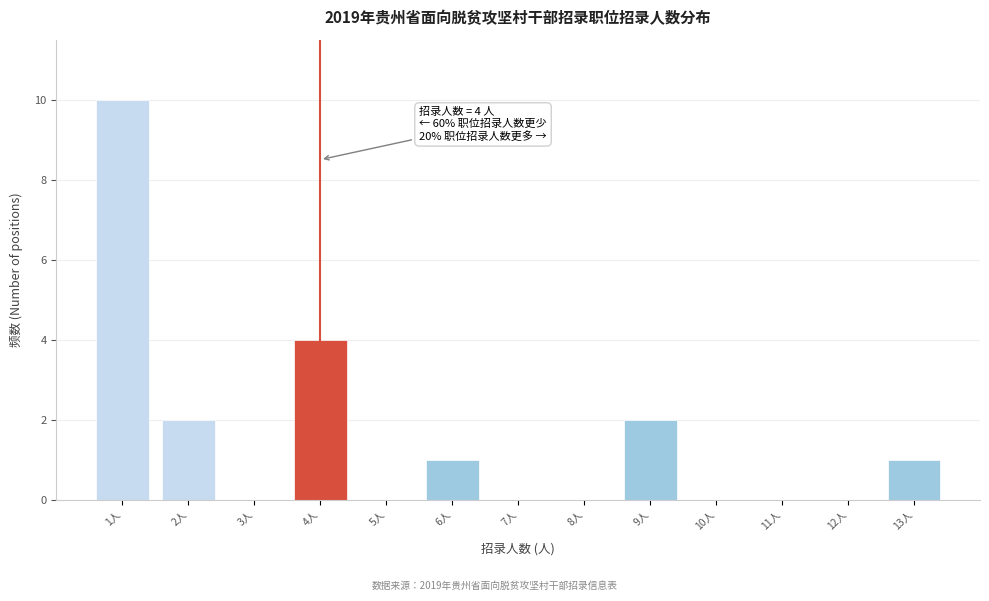

Which range on the x-axis has the tallest bar?

0.5 to 1.5